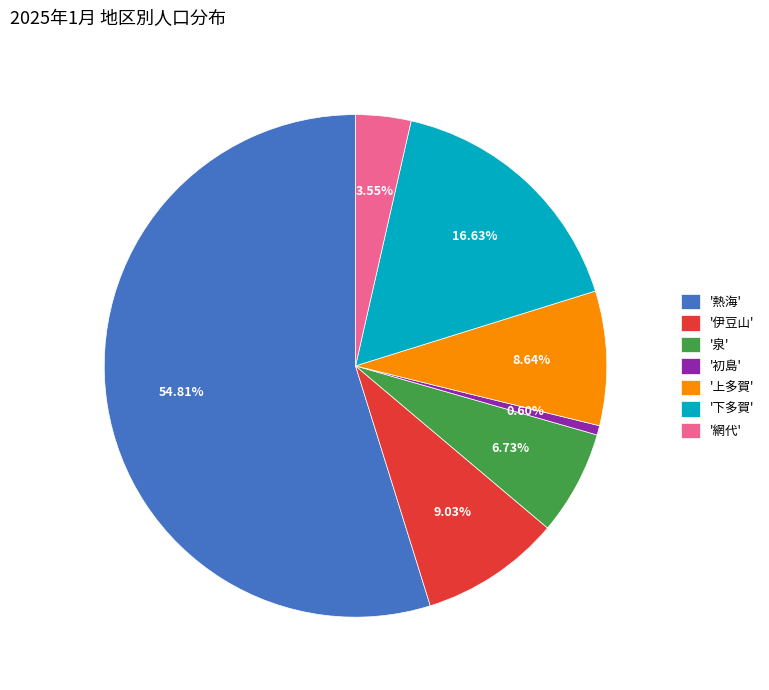

Which category has the biggest portion of the pie?

'熱海'